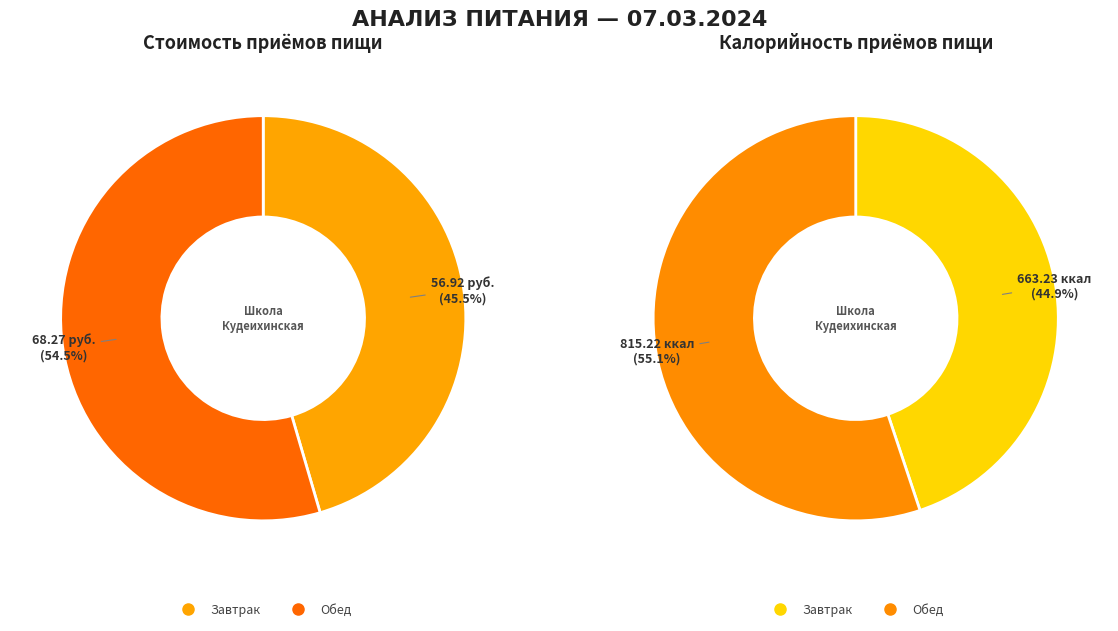

What is the ratio of the value at Обед to the value at Завтрак?

1.2